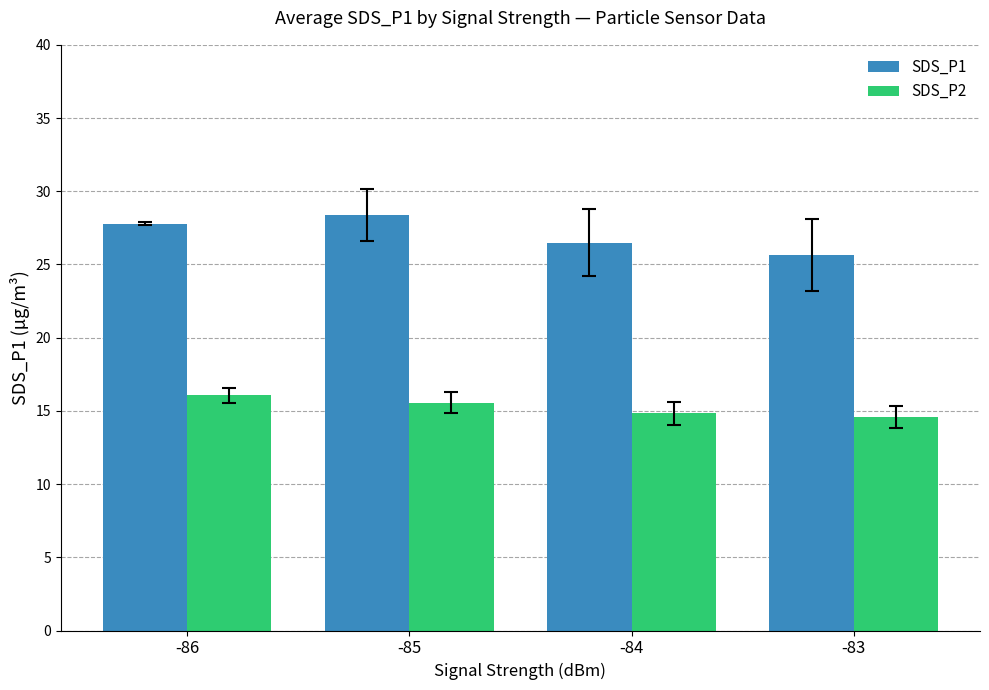

Is it true that SDS_P2 equals 14.6 at -83?

True